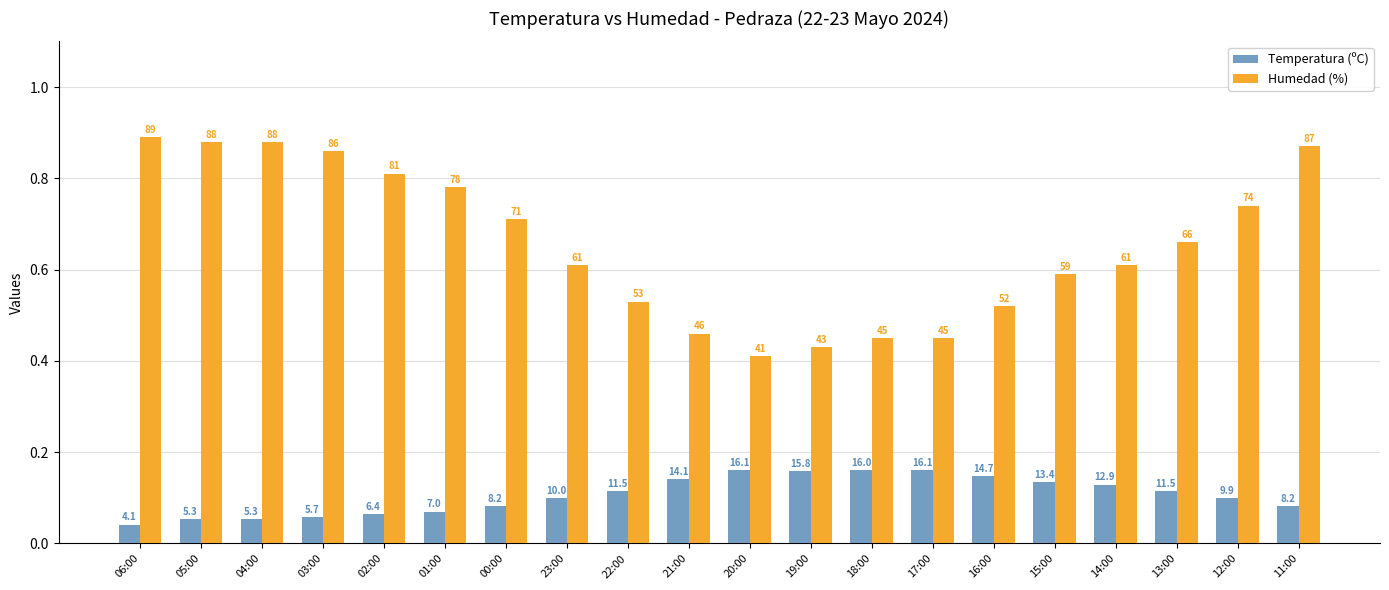

The value of Humedad (%) at 04:00 is 0.9. True or false?

True